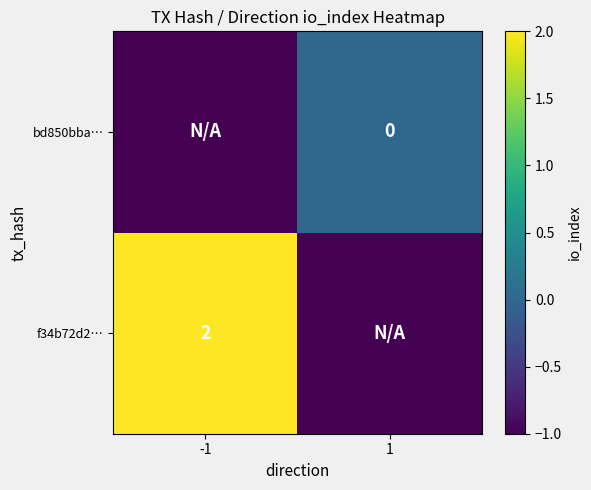

Is the value of bd850bba… at 1 greater than the value of f34b72d2… at -1?

No